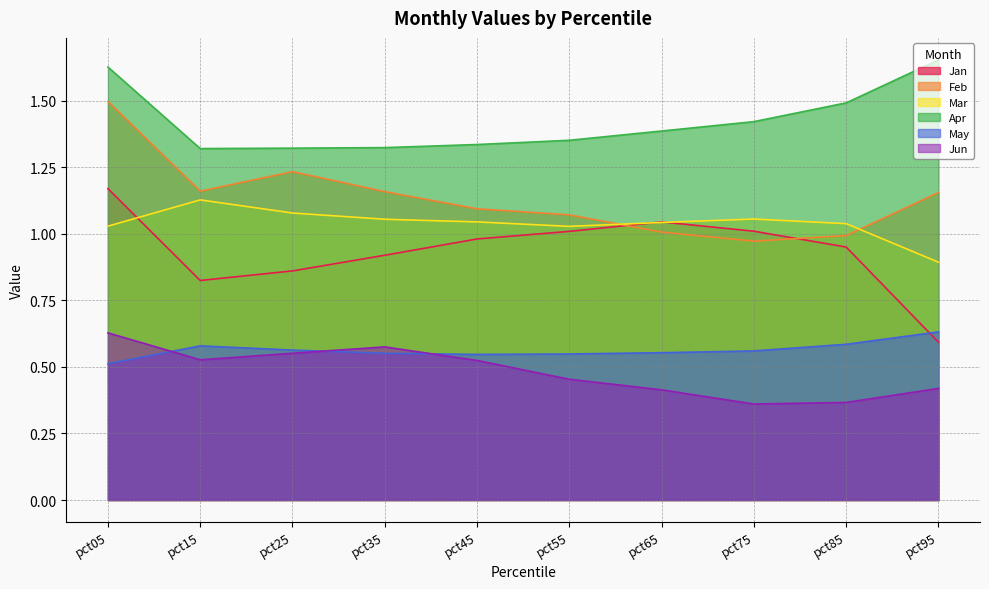

Rank the series by their maximum value, from highest to lowest.

Apr, Feb, Jan, Mar, May, Jun